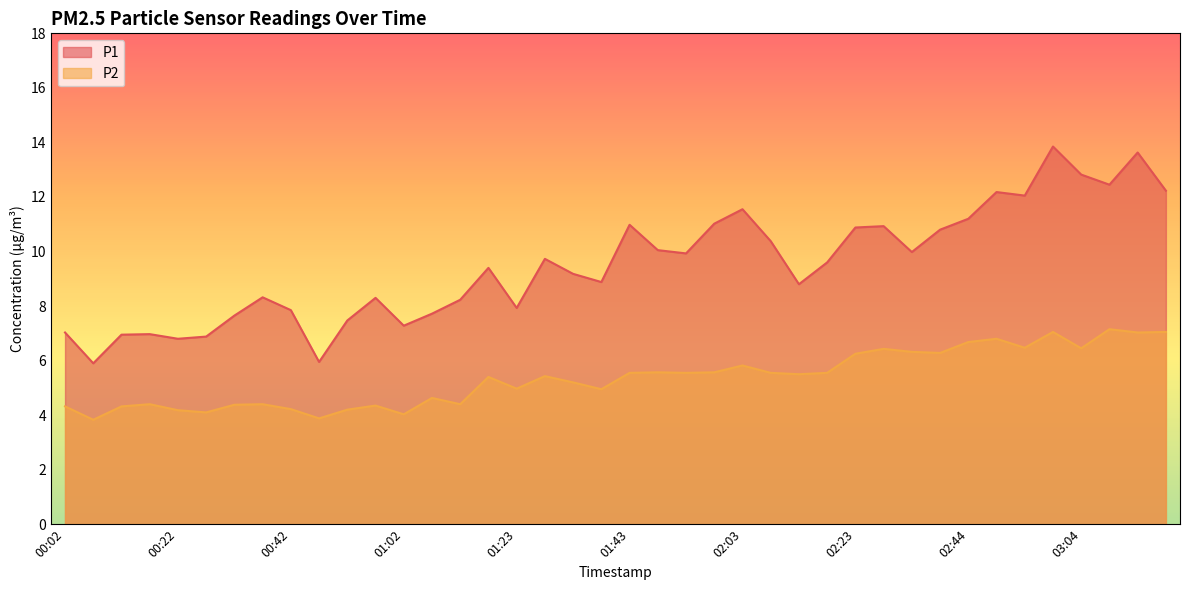

Reading right to left, list all the values displayed in this chart.

P1: 03:19=12.2	03:14=13.6	03:09=12.4	03:04=12.8	02:59=13.8	02:54=12.1	02:49=12.2	02:44=11.2	02:39=10.8	02:33=10.0	02:28=10.9	02:23=10.9	02:18=9.6	02:13=8.8	02:08=10.4	02:03=11.6	01:58=11.0	01:53=9.9	01:48=10.1	01:43=11.0	01:38=8.9	01:33=9.2	01:28=9.7	01:23=7.9	01:18=9.4	01:13=8.2	01:07=7.7	01:02=7.3	00:57=8.3	00:52=7.5	00:47=6.0	00:42=7.8	00:37=8.3	00:32=7.7	00:27=6.9	00:22=6.8	00:17=7.0	00:12=7.0	00:07=5.9	00:02=7.0
P2: 03:19=7.0	03:14=7.0	03:09=7.2	03:04=6.5	02:59=7.0	02:54=6.5	02:49=6.8	02:44=6.7	02:39=6.3	02:33=6.3	02:28=6.4	02:23=6.2	02:18=5.5	02:13=5.5	02:08=5.5	02:03=5.8	01:58=5.6	01:53=5.5	01:48=5.6	01:43=5.5	01:38=5.0	01:33=5.2	01:28=5.4	01:23=5.0	01:18=5.4	01:13=4.4	01:07=4.6	01:02=4.0	00:57=4.3	00:52=4.2	00:47=3.9	00:42=4.2	00:37=4.4	00:32=4.4	00:27=4.1	00:22=4.2	00:17=4.4	00:12=4.3	00:07=3.8	00:02=4.3